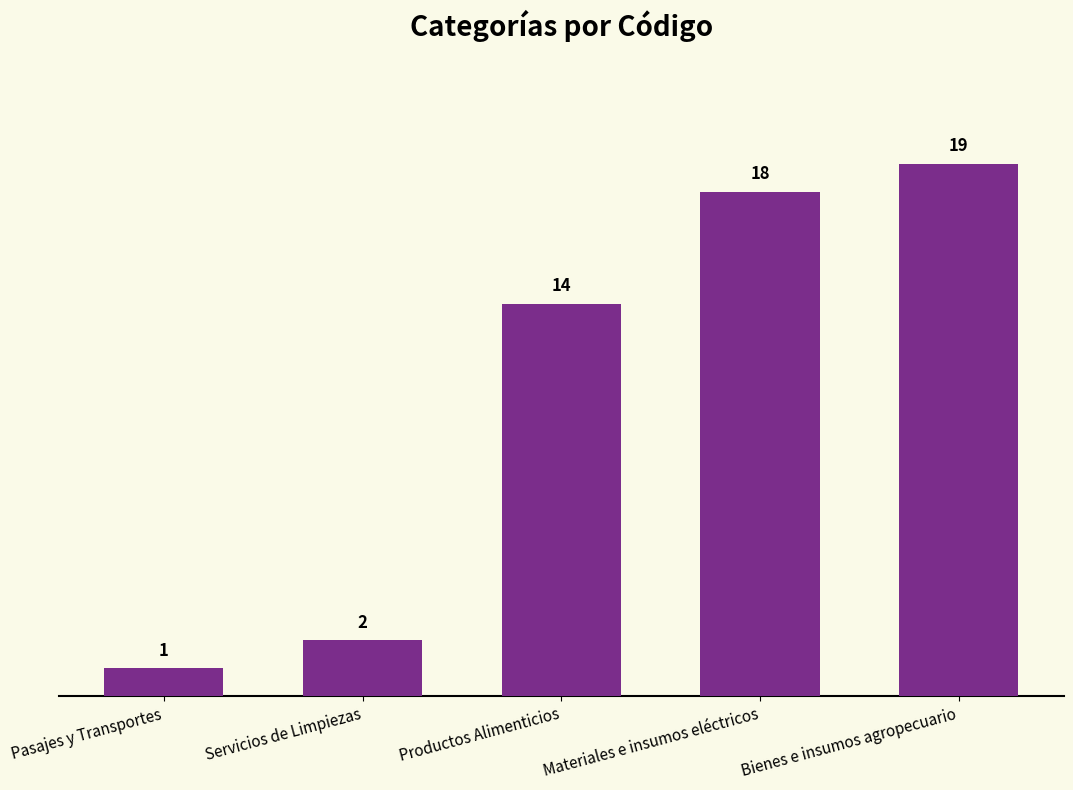

Approximately how many times larger is the value at Bienes e insumos agropecuario compared to Pasajes y Transportes?

19.0